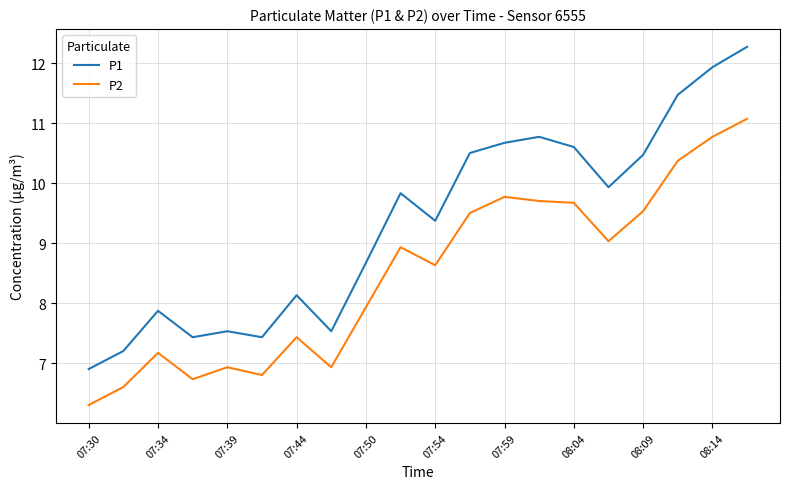

What is the average value of the P2 series?

8.5